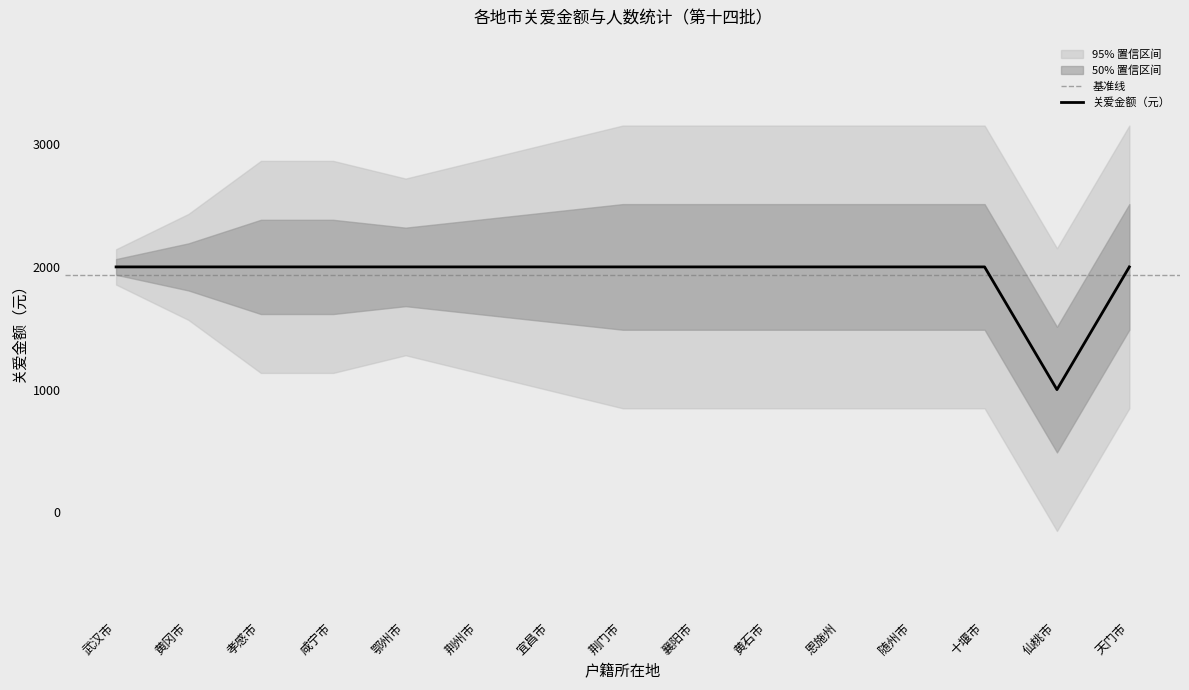

Which label corresponds to the smallest value in the chart?

仙桃市